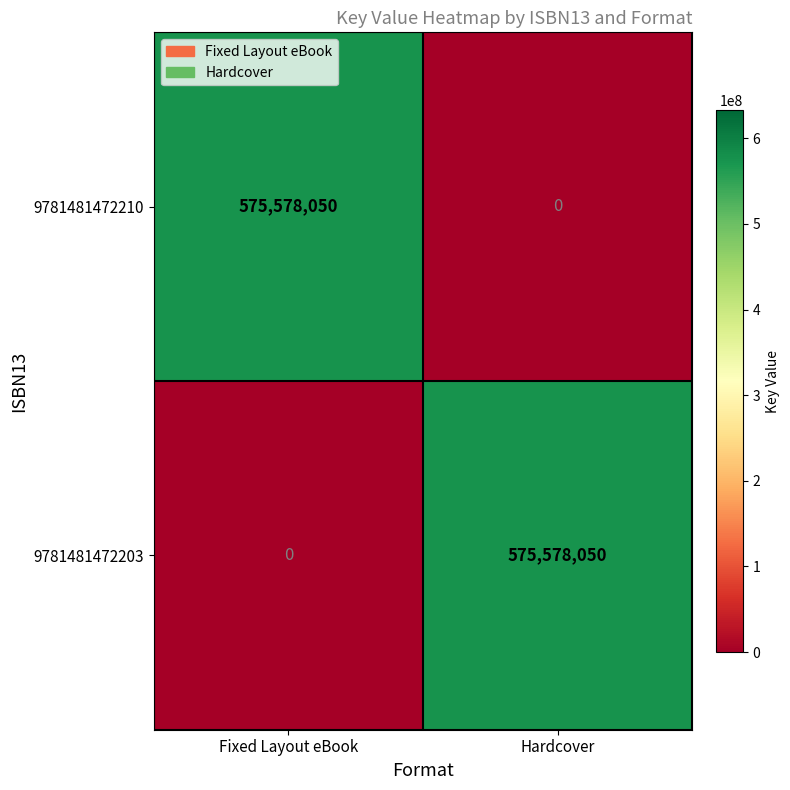

What is the total value across all series at Hardcover?

575578050